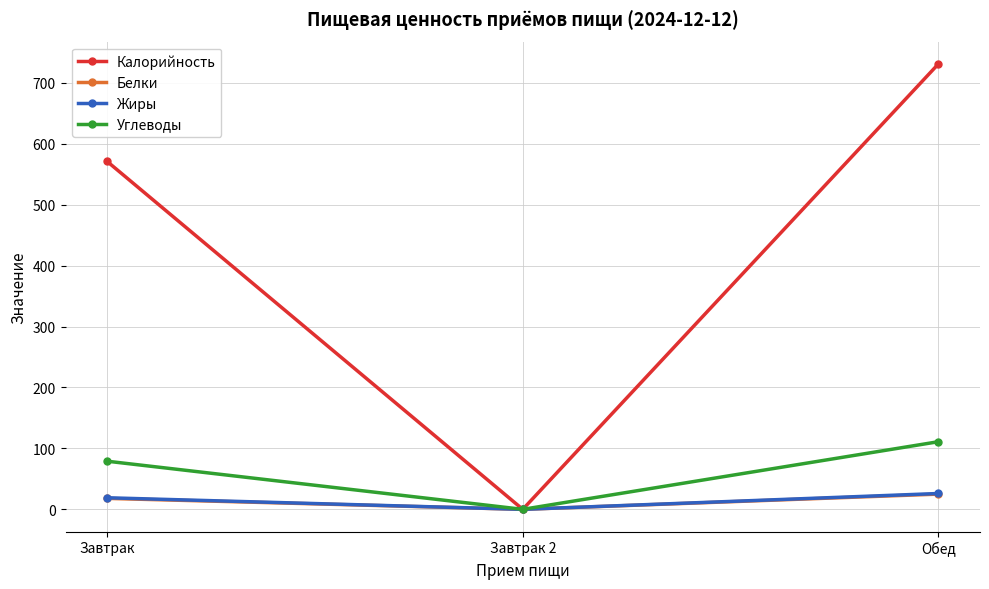

The Калорийность series shows 295 at Завтрак 2. True or false?

False